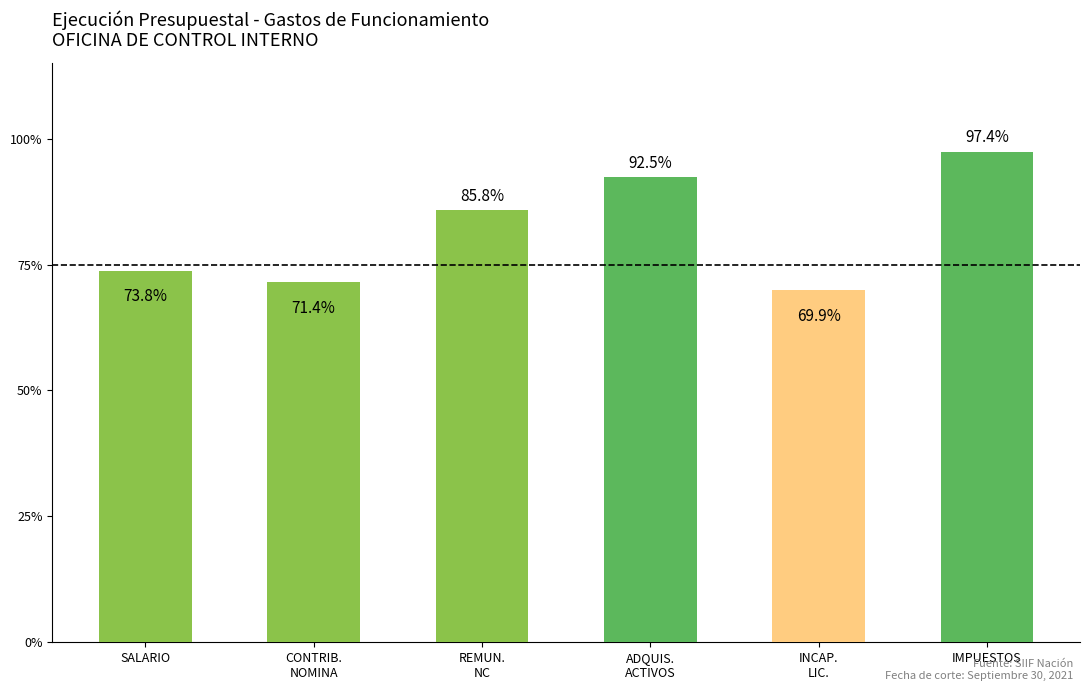

What is the sum of the values at SALARIO and IMPUESTOS?

171.2